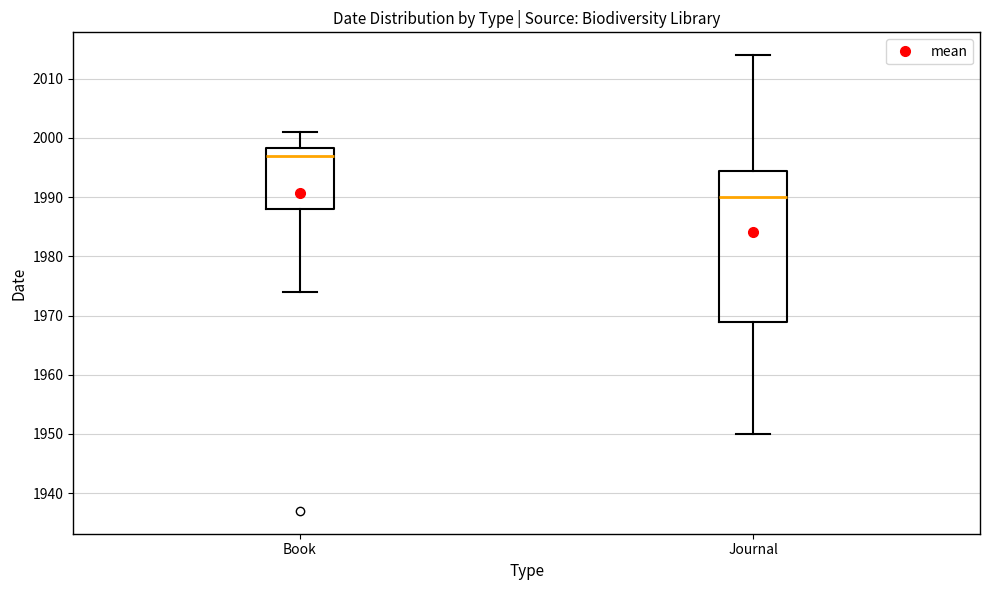

Which box is the tallest, from its lower edge to its upper edge?

Journal